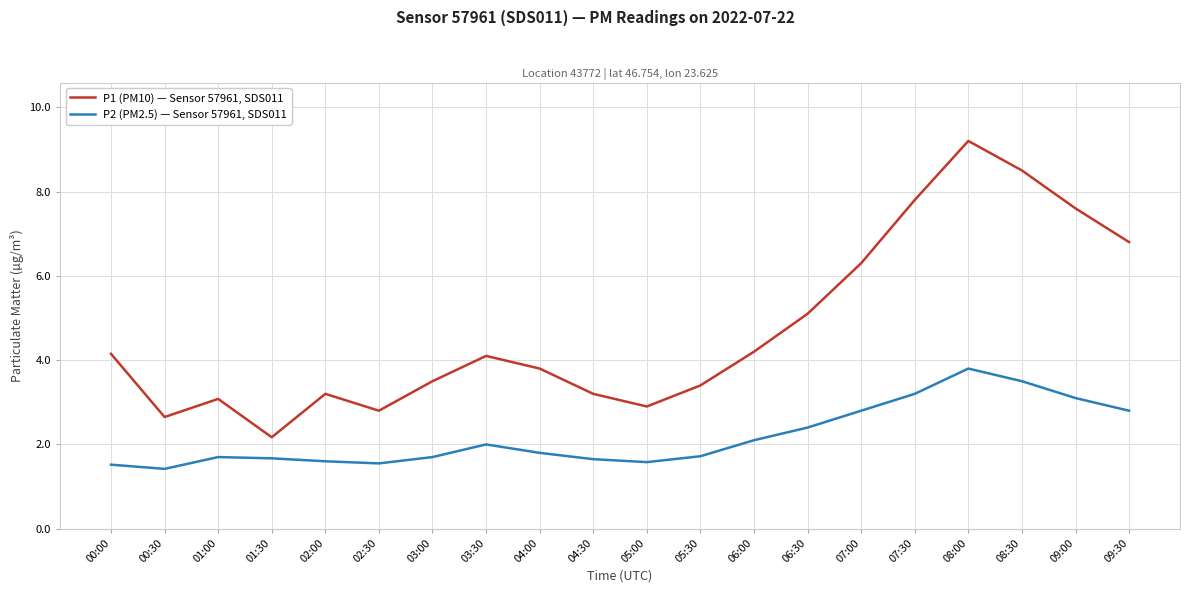

Does the chart have visible grid lines?

Yes